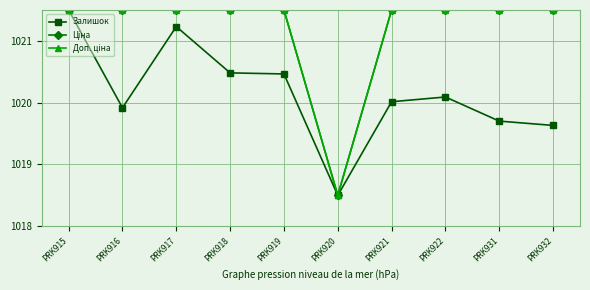

What is the highest value of the Залишок series?

1021.5